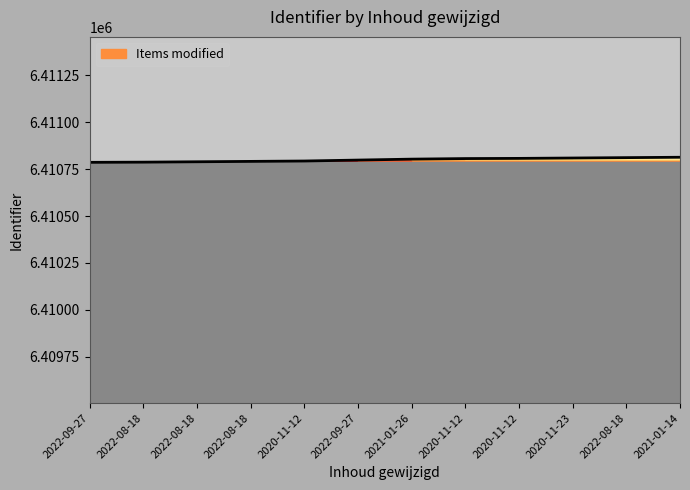

True or false: the data has more than 1 interior local peaks.

False